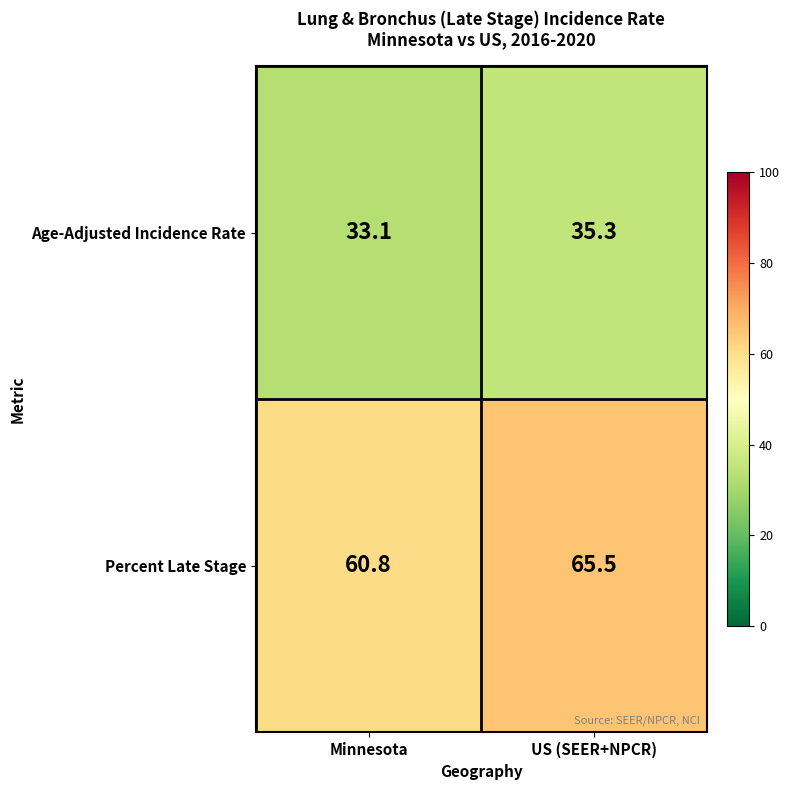

At how many categories does at least one series exceed 38?

2